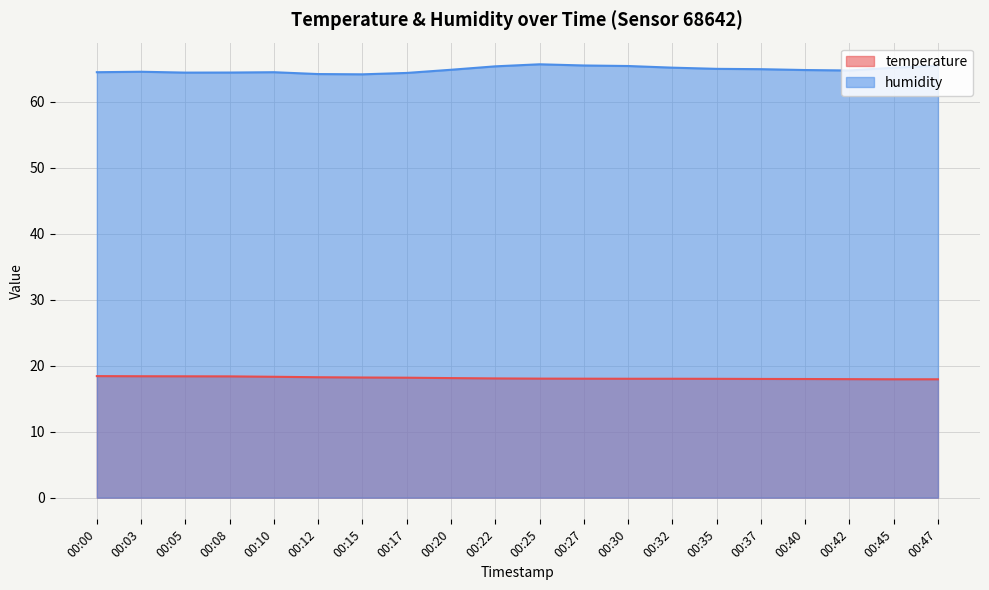

Is the value of humidity at 00:12 greater than the value of temperature at 00:45?

Yes